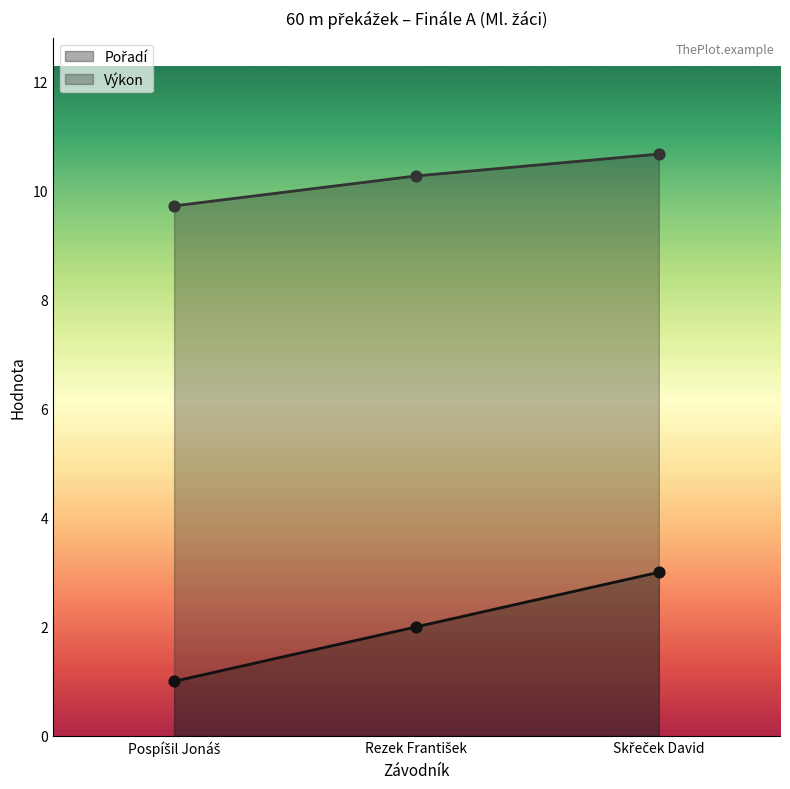

Is the value of Pořadí at Pospíšil Jonáš greater than the value of Výkon at Skřeček David?

No